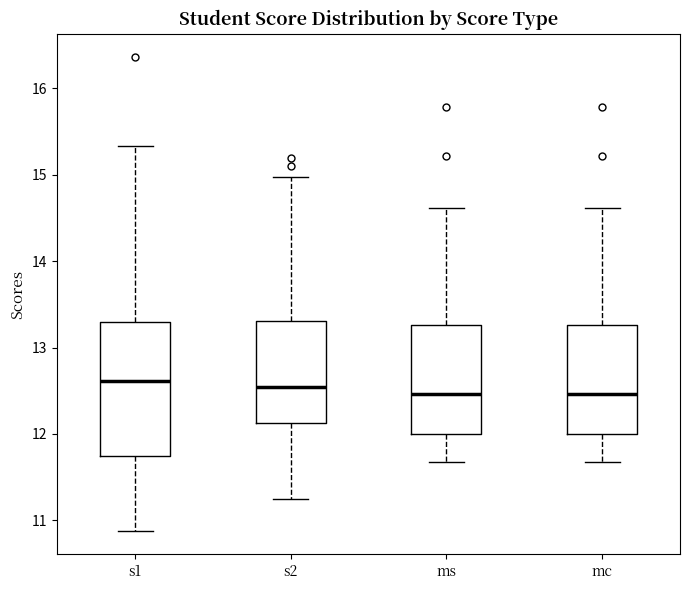

Reading left to right, read every box against the y-axis: the position of its median line, the range the box covers, and the ends of its whiskers. The values are not printed on the chart, so give them approximately, as read against the axis.

s1: median 12.6, box 11.8 to 13.3, whiskers 10.9 to 15.3
s2: median 12.5, box 12.1 to 13.3, whiskers 11.3 to 15.0
ms: median 12.5, box 12.0 to 13.3, whiskers 11.7 to 14.6
mc: median 12.5, box 12.0 to 13.3, whiskers 11.7 to 14.6